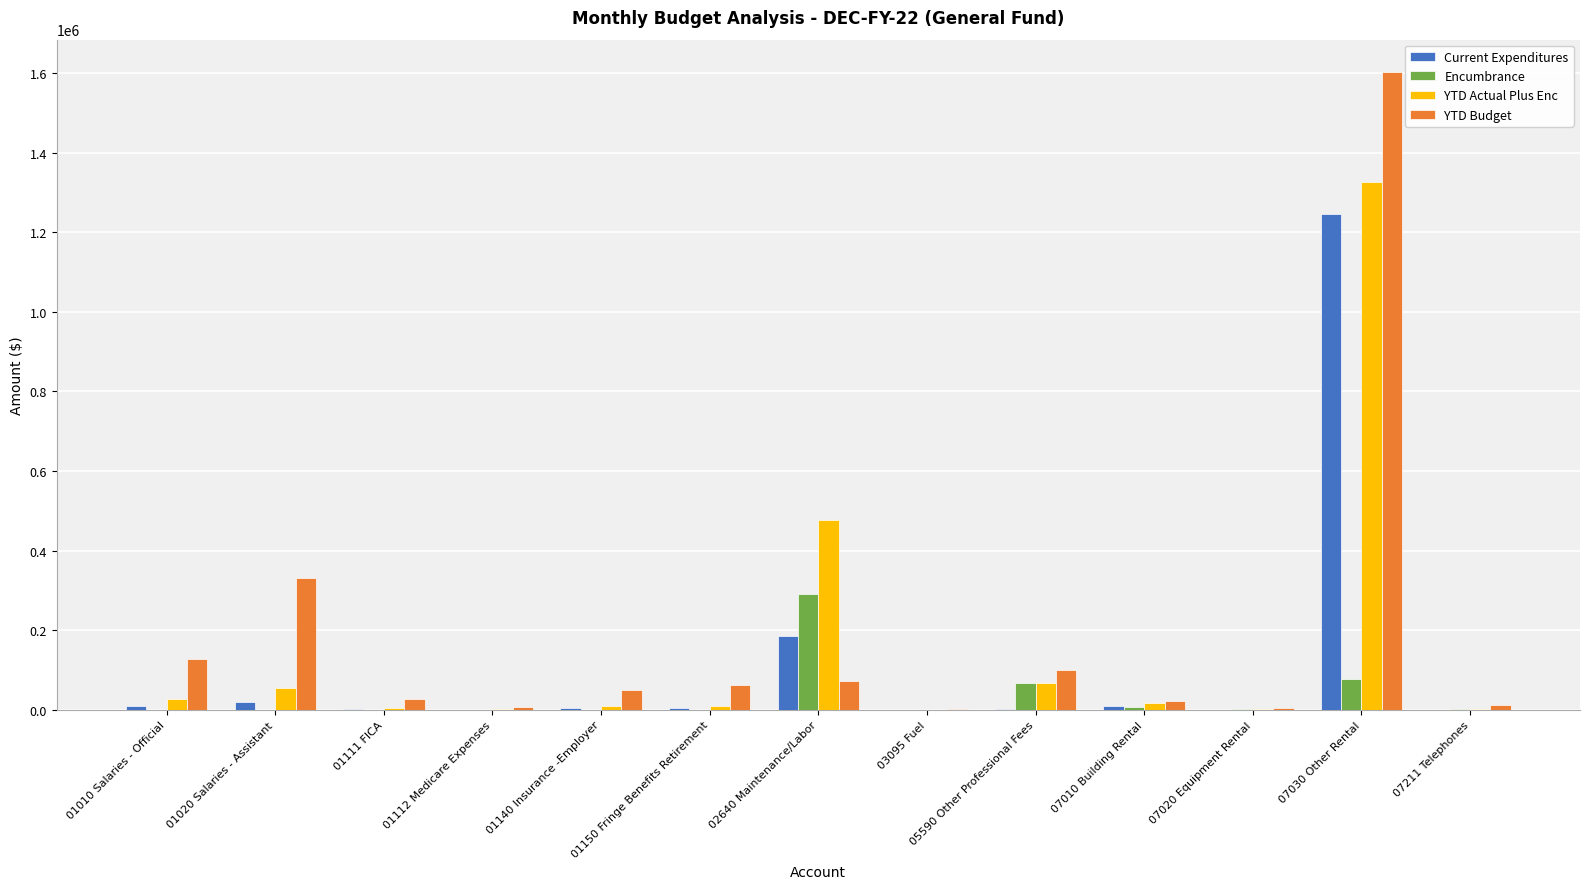

What value does the YTD Budget series have at 01140 Insurance -Employer?

48500.0